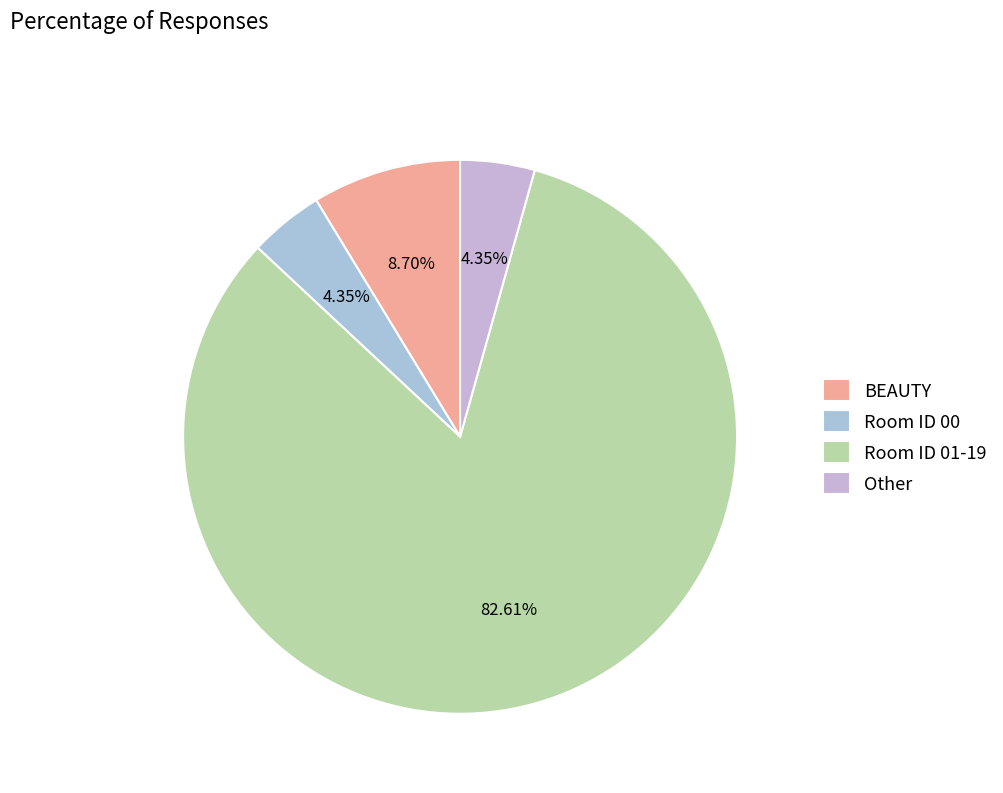

To the nearest percent, what is the difference between the largest and smallest slice percentages?

78%